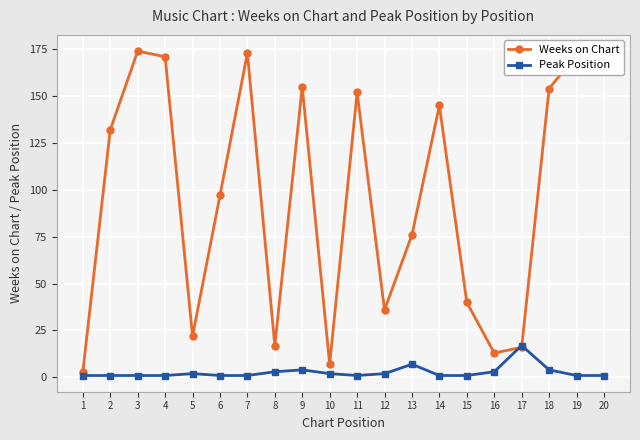

At which category does Peak Position reach its first local valley?

11